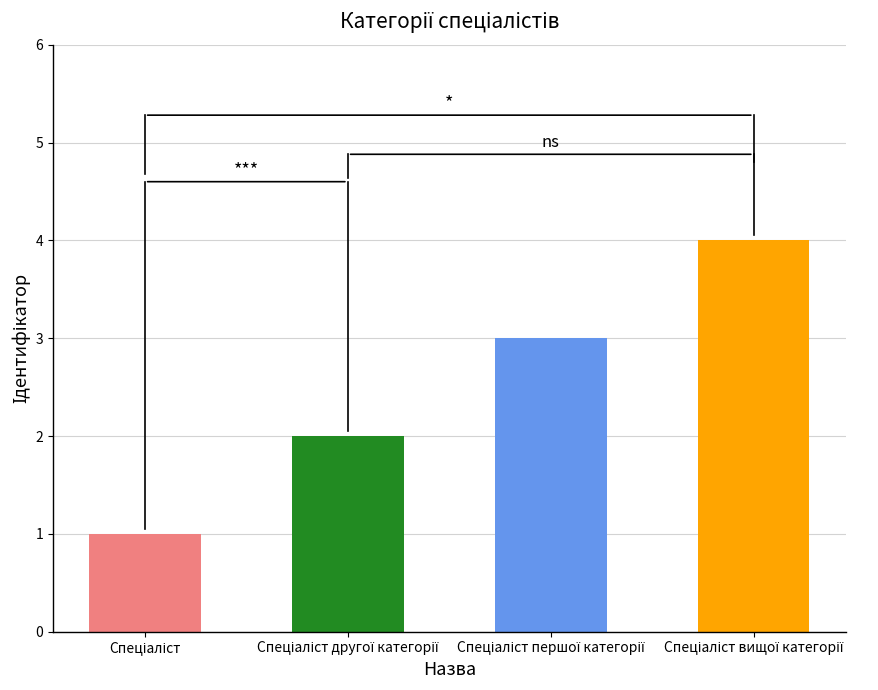

Count the values in the range 2 to 4.

3